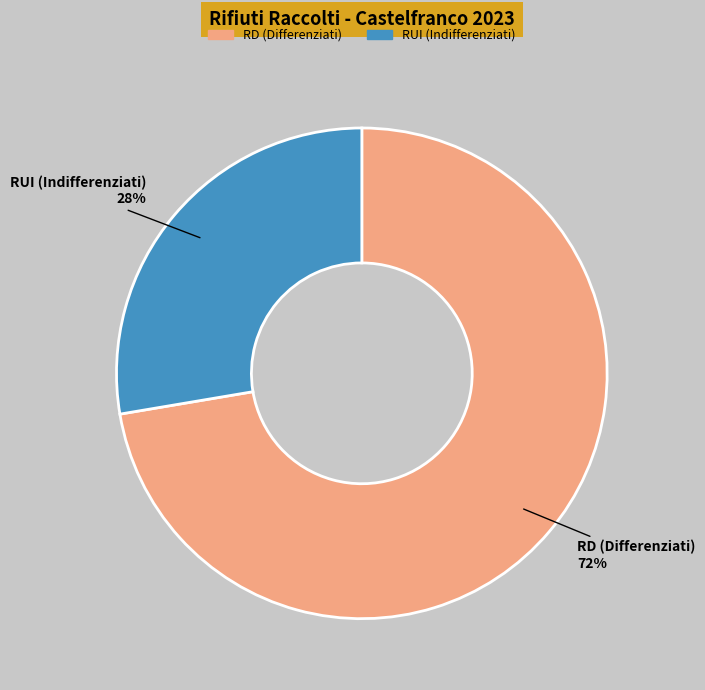

Does any single category account for the majority?

Yes